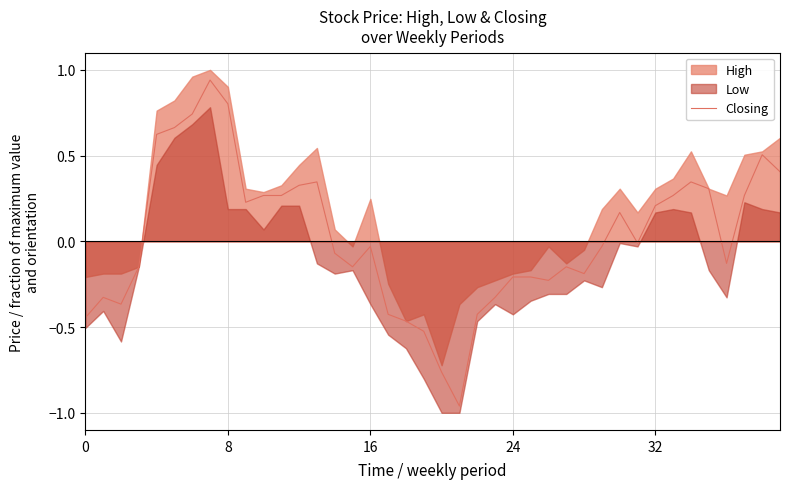

How many values are above zero?

18